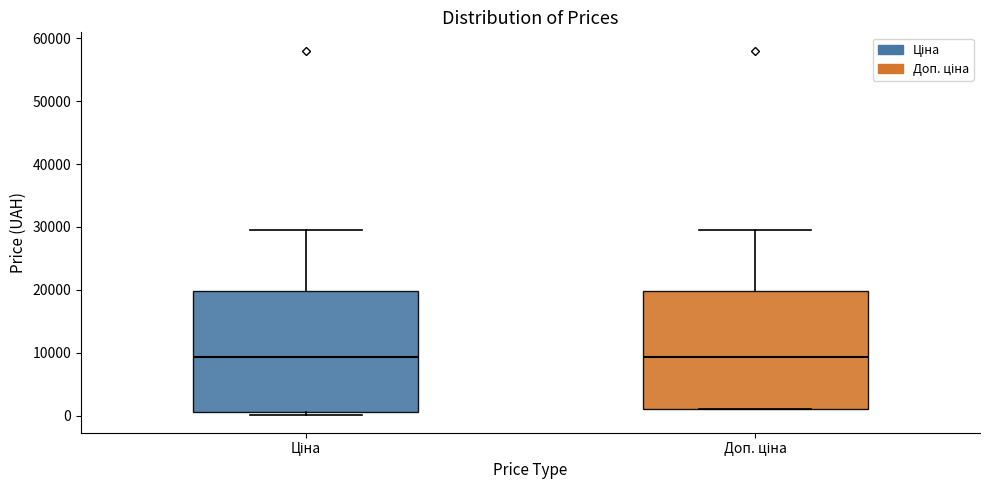

Reading left to right, read every box against the y-axis: the position of its median line, the range the box covers, and the ends of its whiskers. The values are not printed on the chart, so give them approximately, as read against the axis.

Ціна: median 9000, box 1000 to 20000, whiskers 0 to 30000
Доп. ціна: median 9000, box 1000 to 20000, whiskers 1000 to 30000